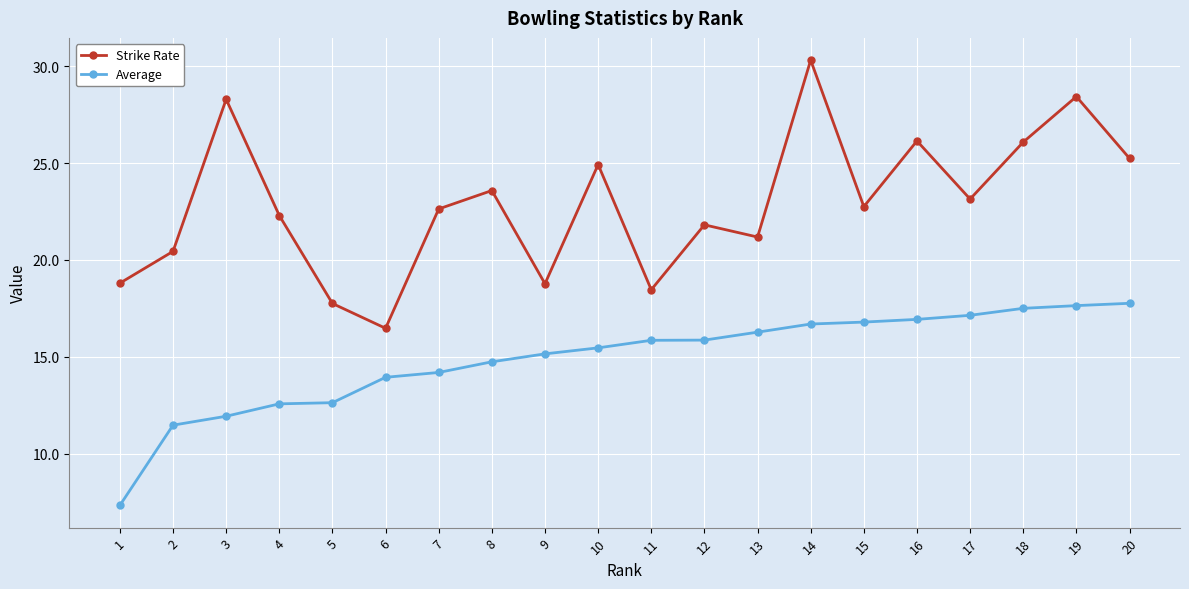

What is the value of the Average point at the 7th from the left?

14.2